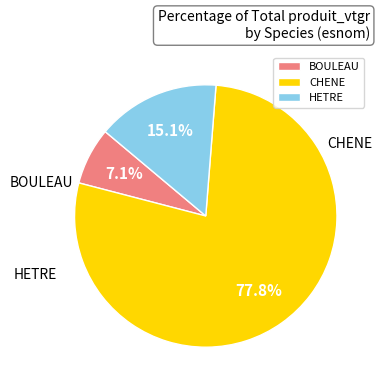

Which slice is the smallest?

BOULEAU